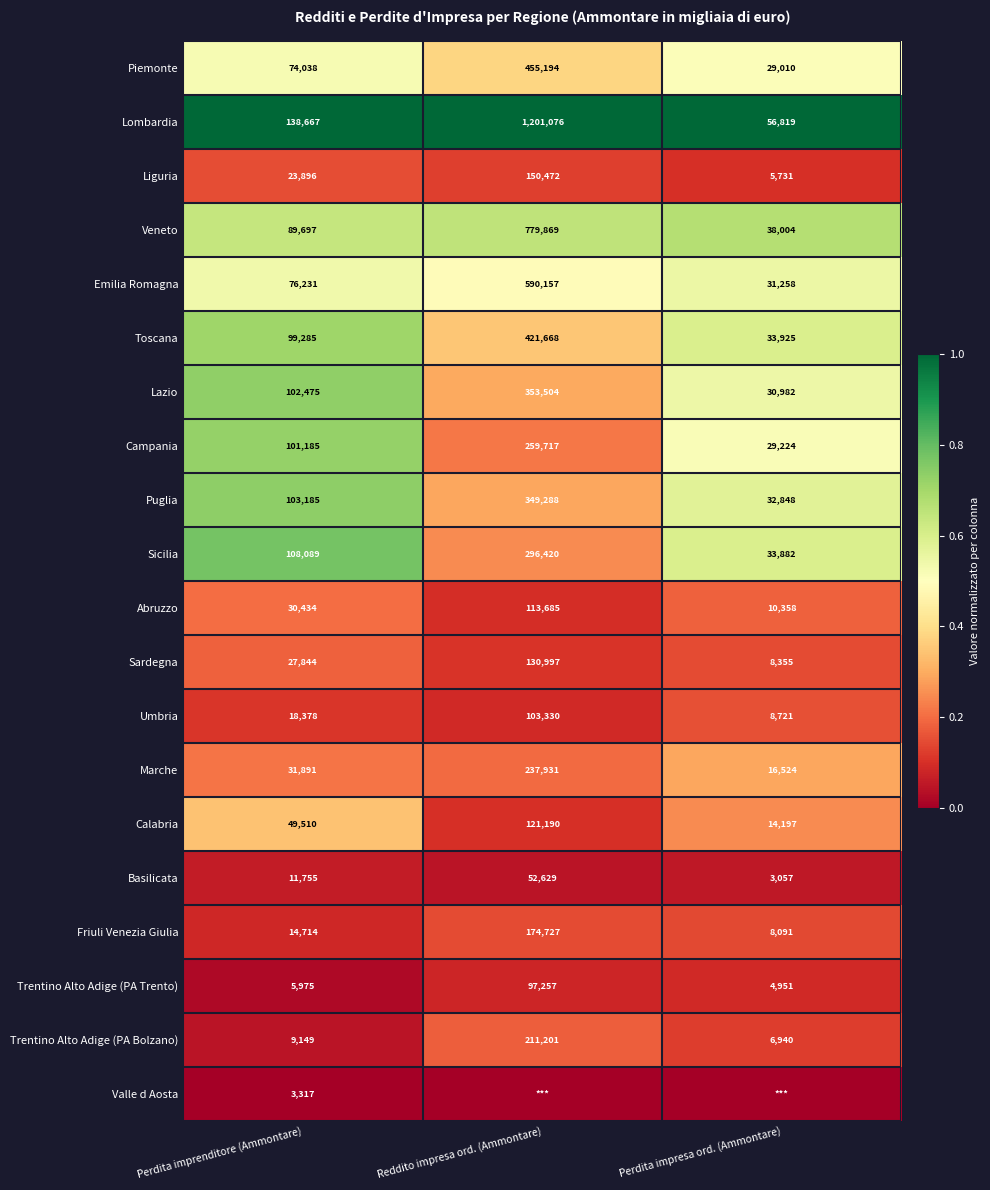

What is the approximate value of Campania at Reddito impresa ord. (Ammontare)?

259717